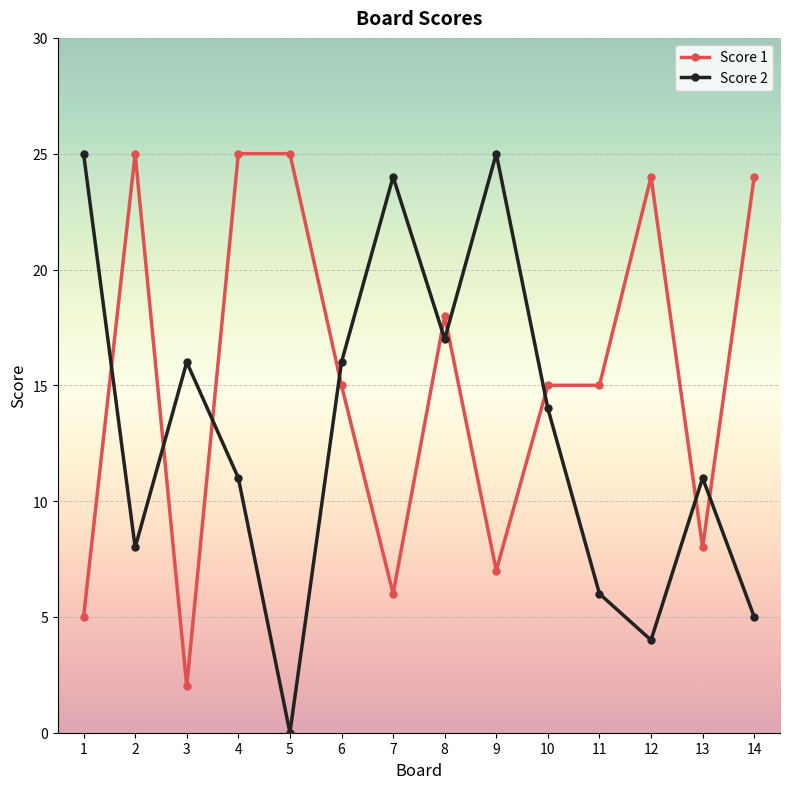

What is the difference between the maximum and minimum values in the Score 1 series?

23